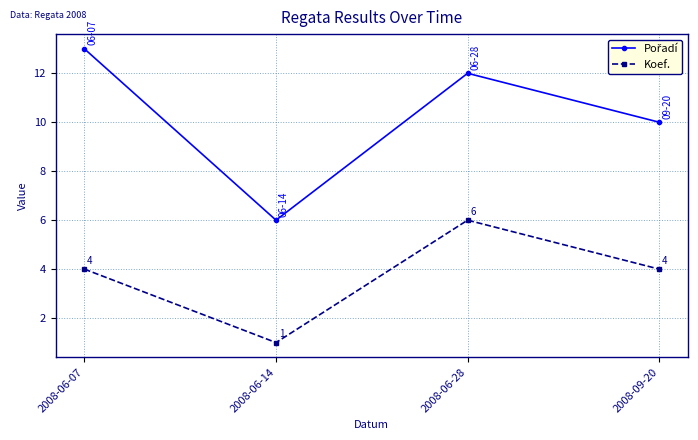

At how many categories does at least one series exceed 4?

4